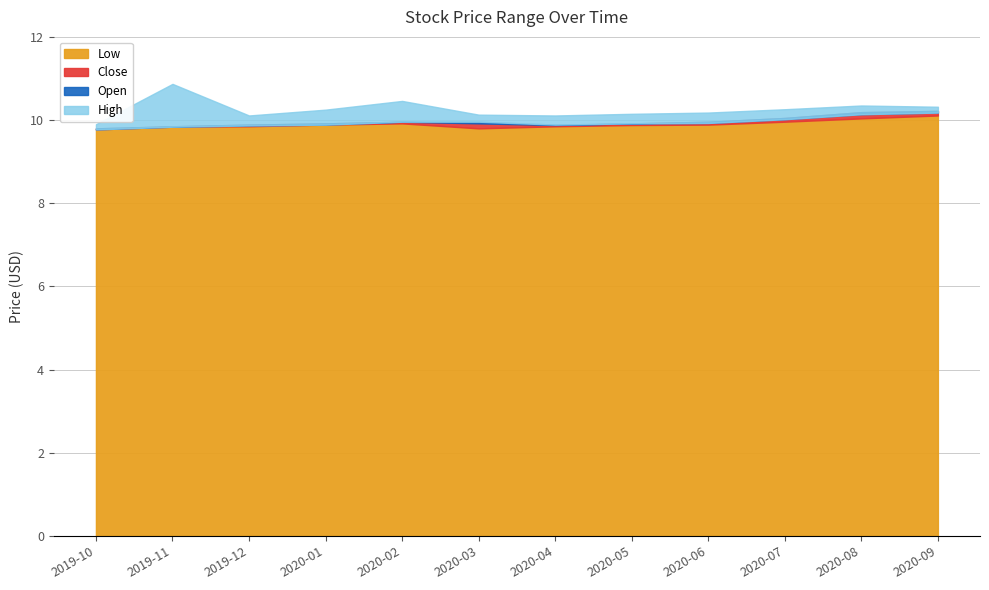

What is the label of the 6th point from the left?

2020-03